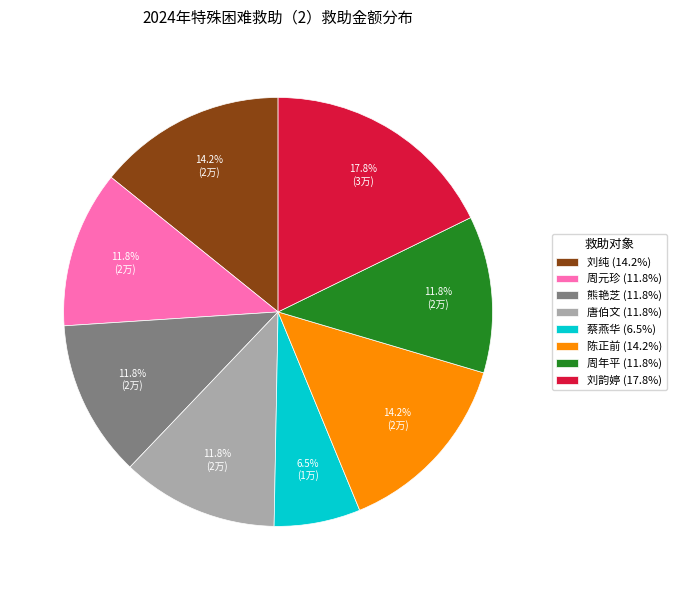

Is there a majority slice in this chart?

No